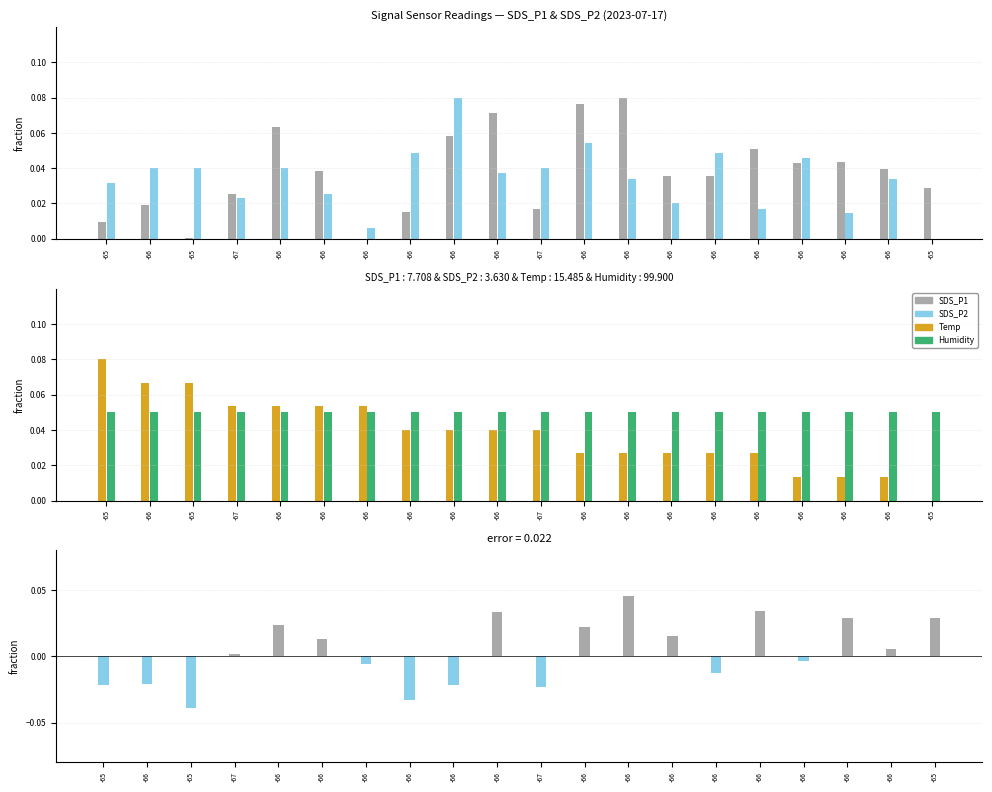

At which label is SDS_P1 - SDS_P2 closest to 0?

-67